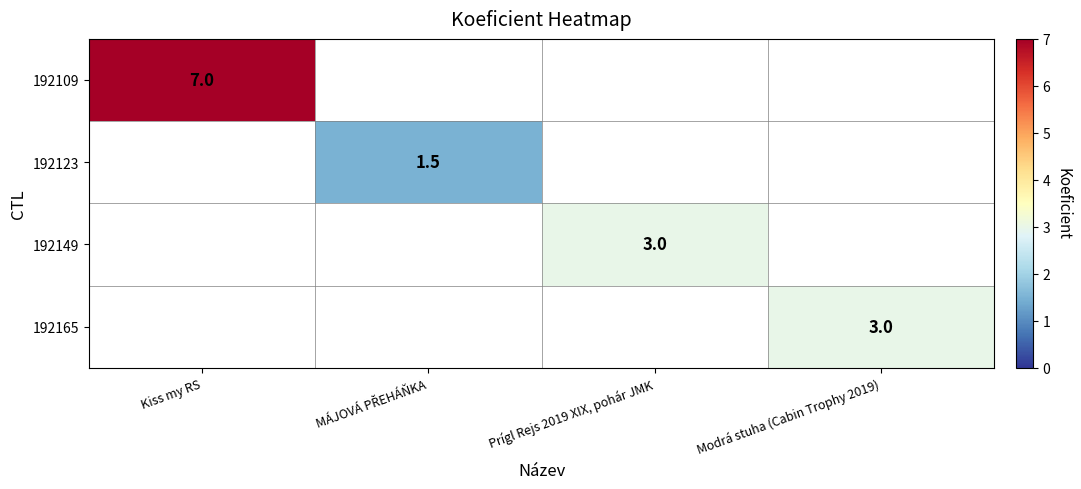

At which category does the chart reach its peak across all series?

Kiss my RS